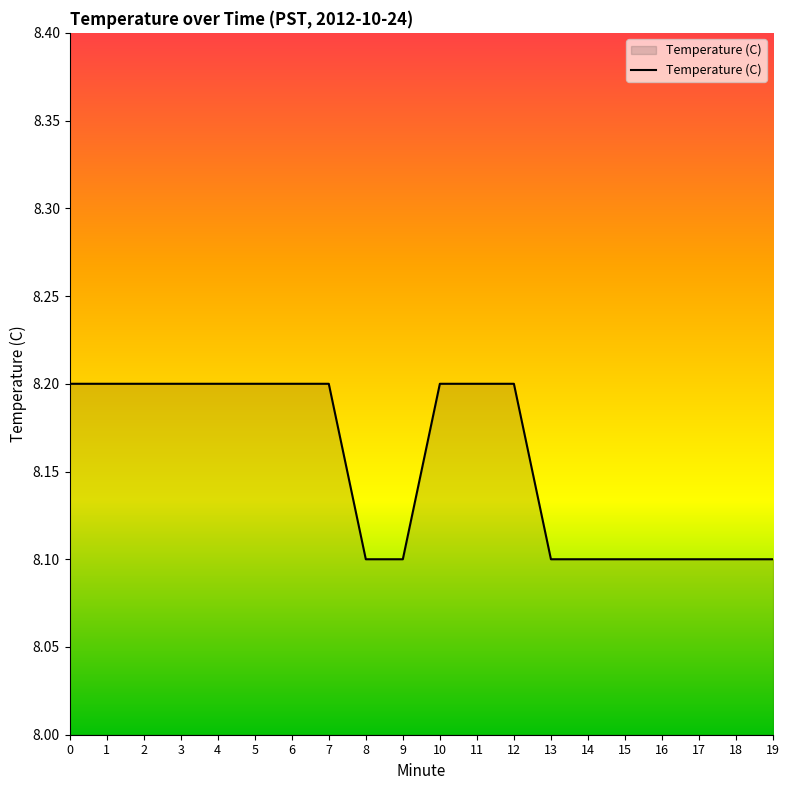

What is the ratio of the value at 7 to the value at 6?

1.0